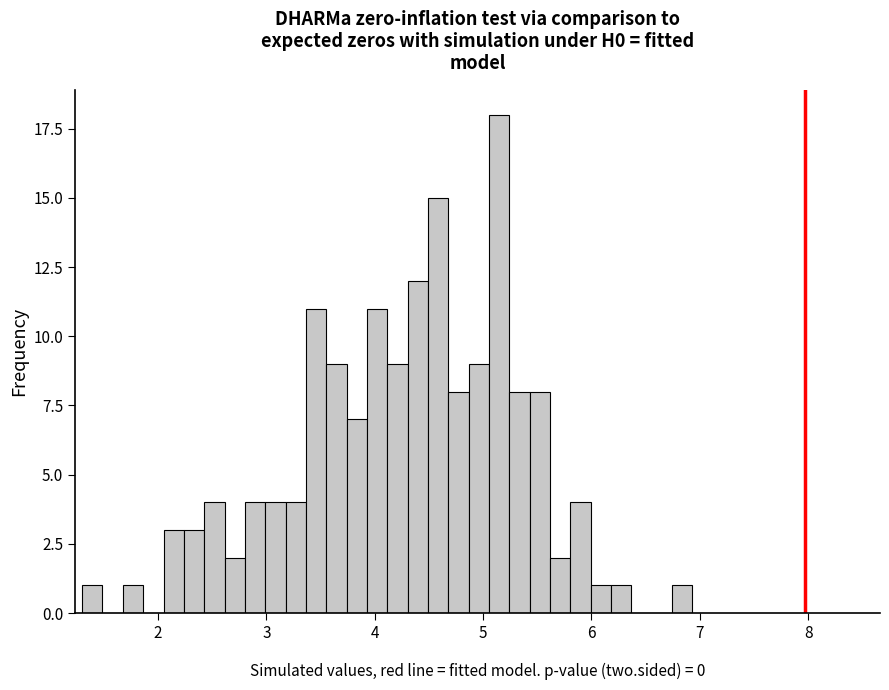

Read against the x-axis, roughly where is the centre of the tallest bar?

5.1